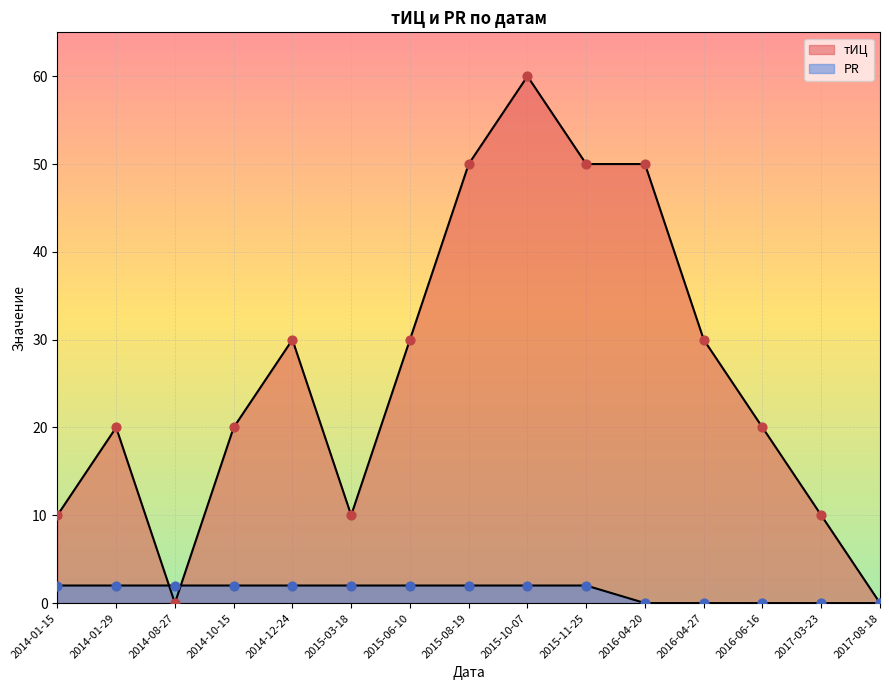

Which series has the largest total across all categories?

тИЦ